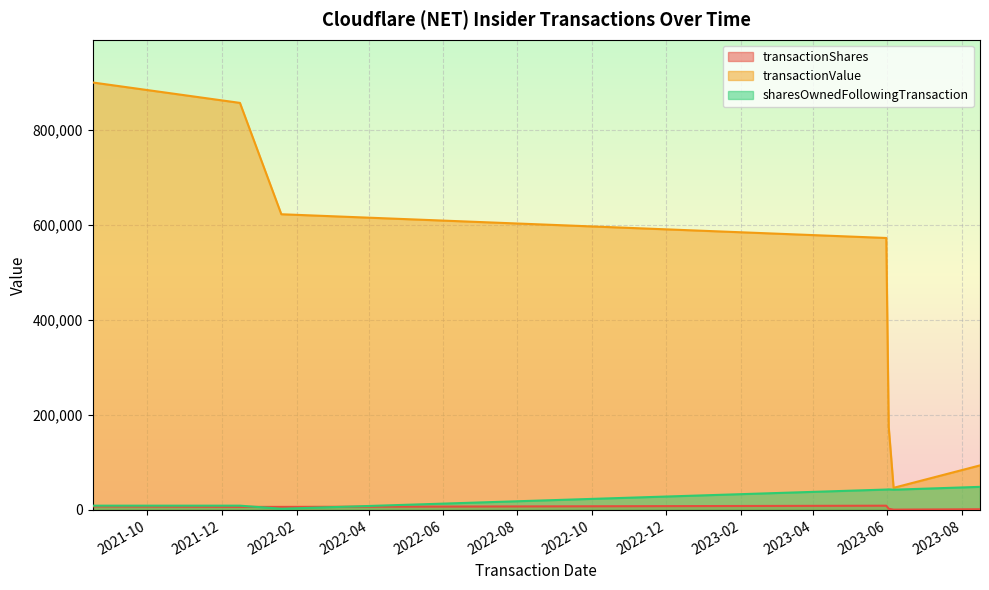

What is the sum of all transactionValue values?

3268896